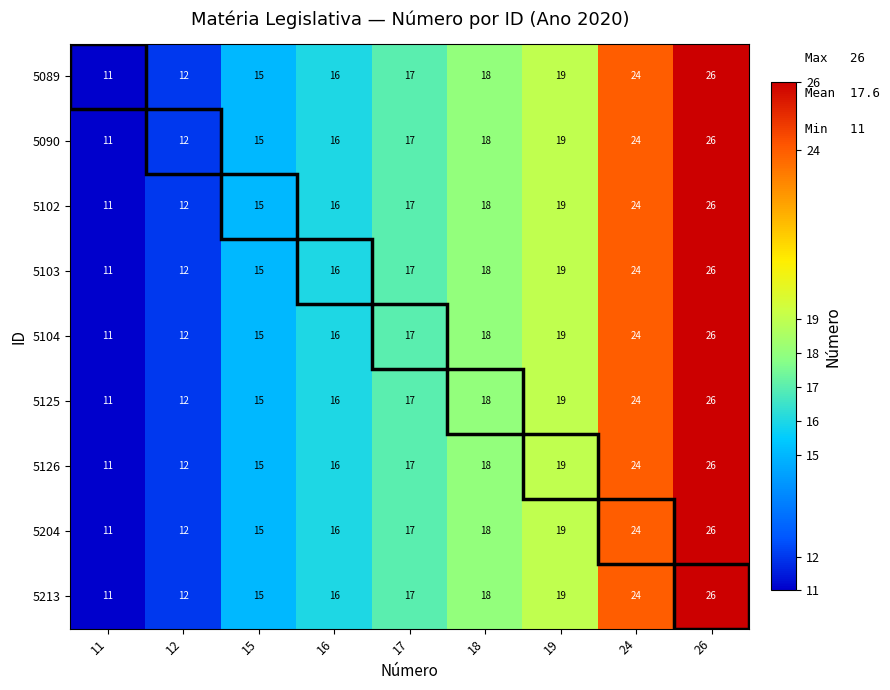

Is it true that 5213 equals 16 at 16?

True